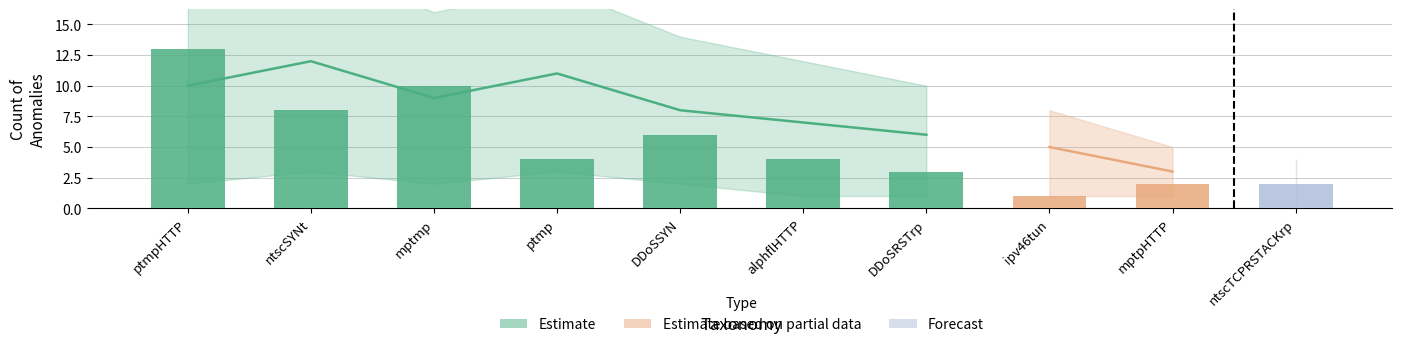

Does the chart contain stacked bars?

No